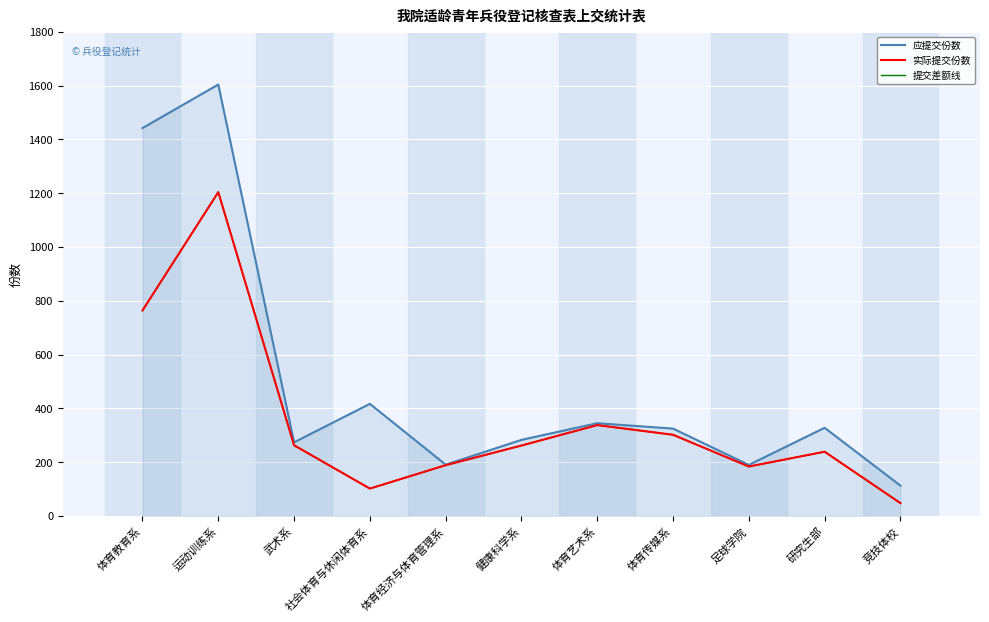

Reading left to right, what are all the values shown in this chart?

应提交份数: 1442	1604	274	417	191	283	345	325	190	328	113
实际提交份数: 764	1204	263	102	189	262	338	302	184	239	48
提交差额线: 764	1204	263	102	189	262	338	302	184	239	48